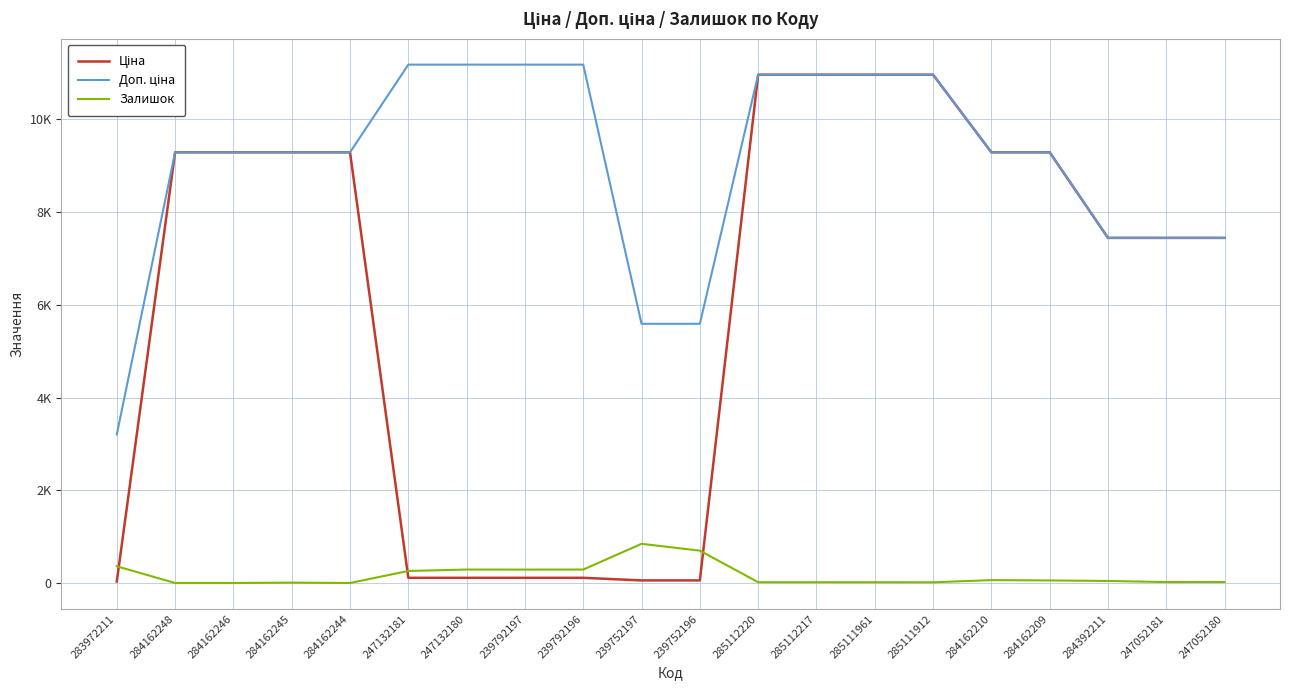

Is the value of Доп. ціна at 284392211 greater than the value of Ціна at 239752197?

Yes